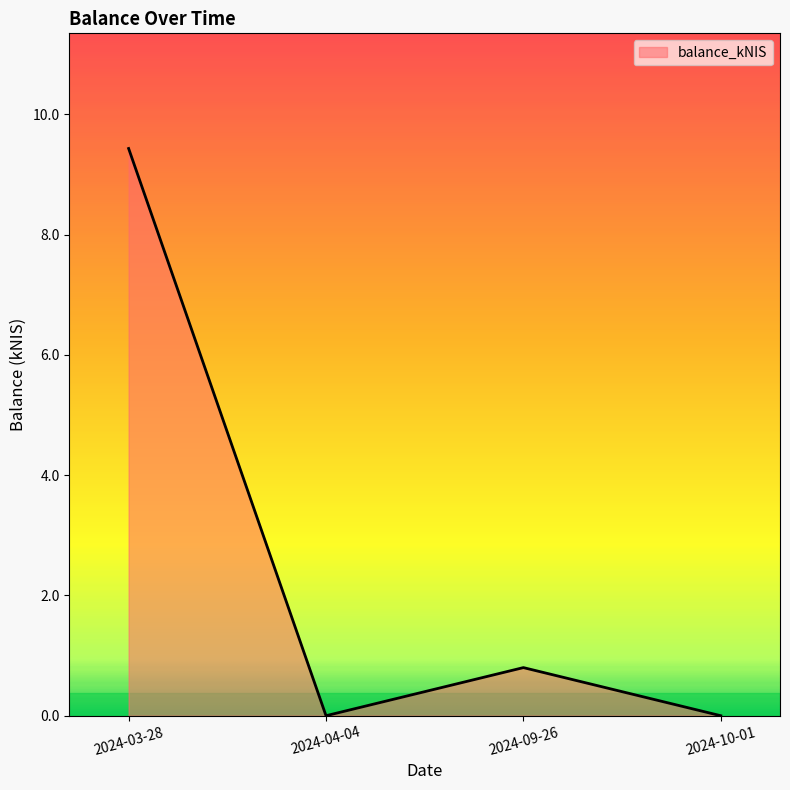

Which category has the highest value across all series?

2024-03-28